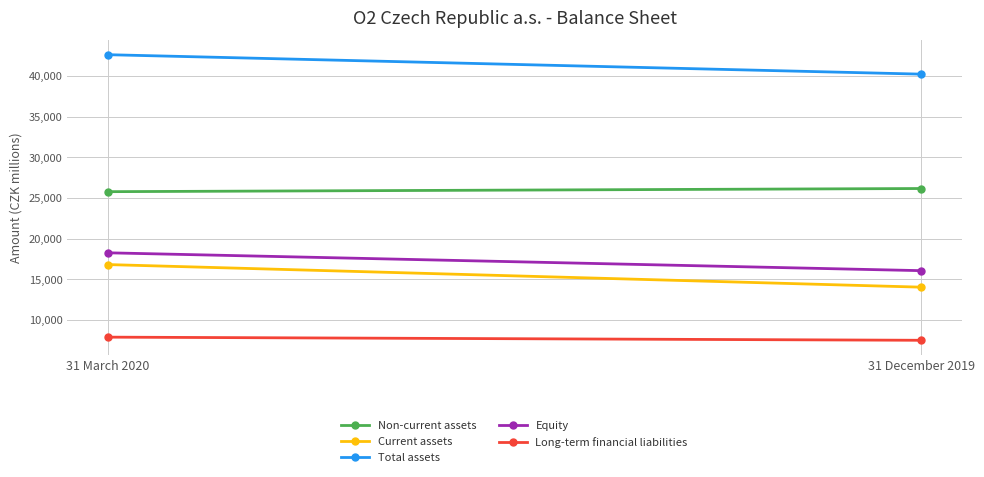

List the labels in order of Long-term financial liabilities value, smallest first.

31 December 2019, 31 March 2020